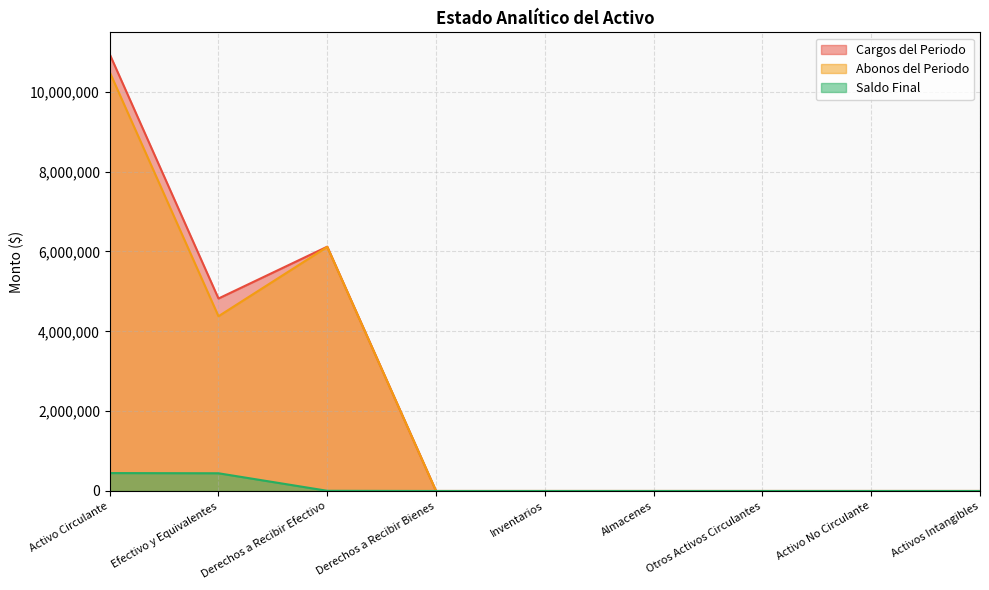

List the series in order of their peak value, lowest first.

Saldo Final, Abonos del Periodo, Cargos del Periodo